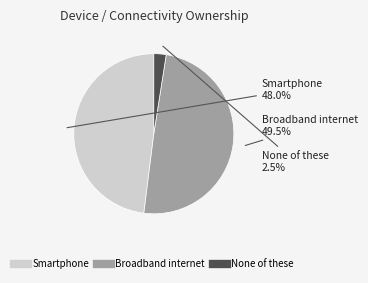

Rank the categories by value from highest to lowest.

Broadband internet, Smartphone, None of these